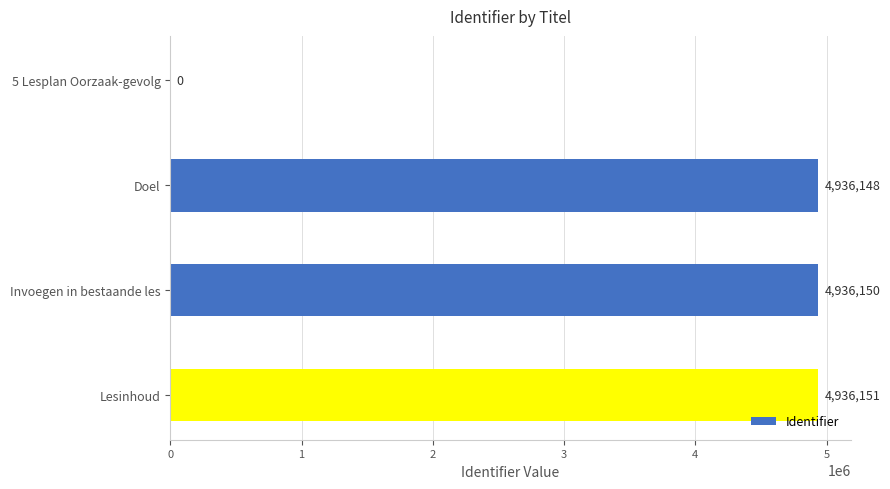

Where is the data nearest to the value 2468075?

Doel